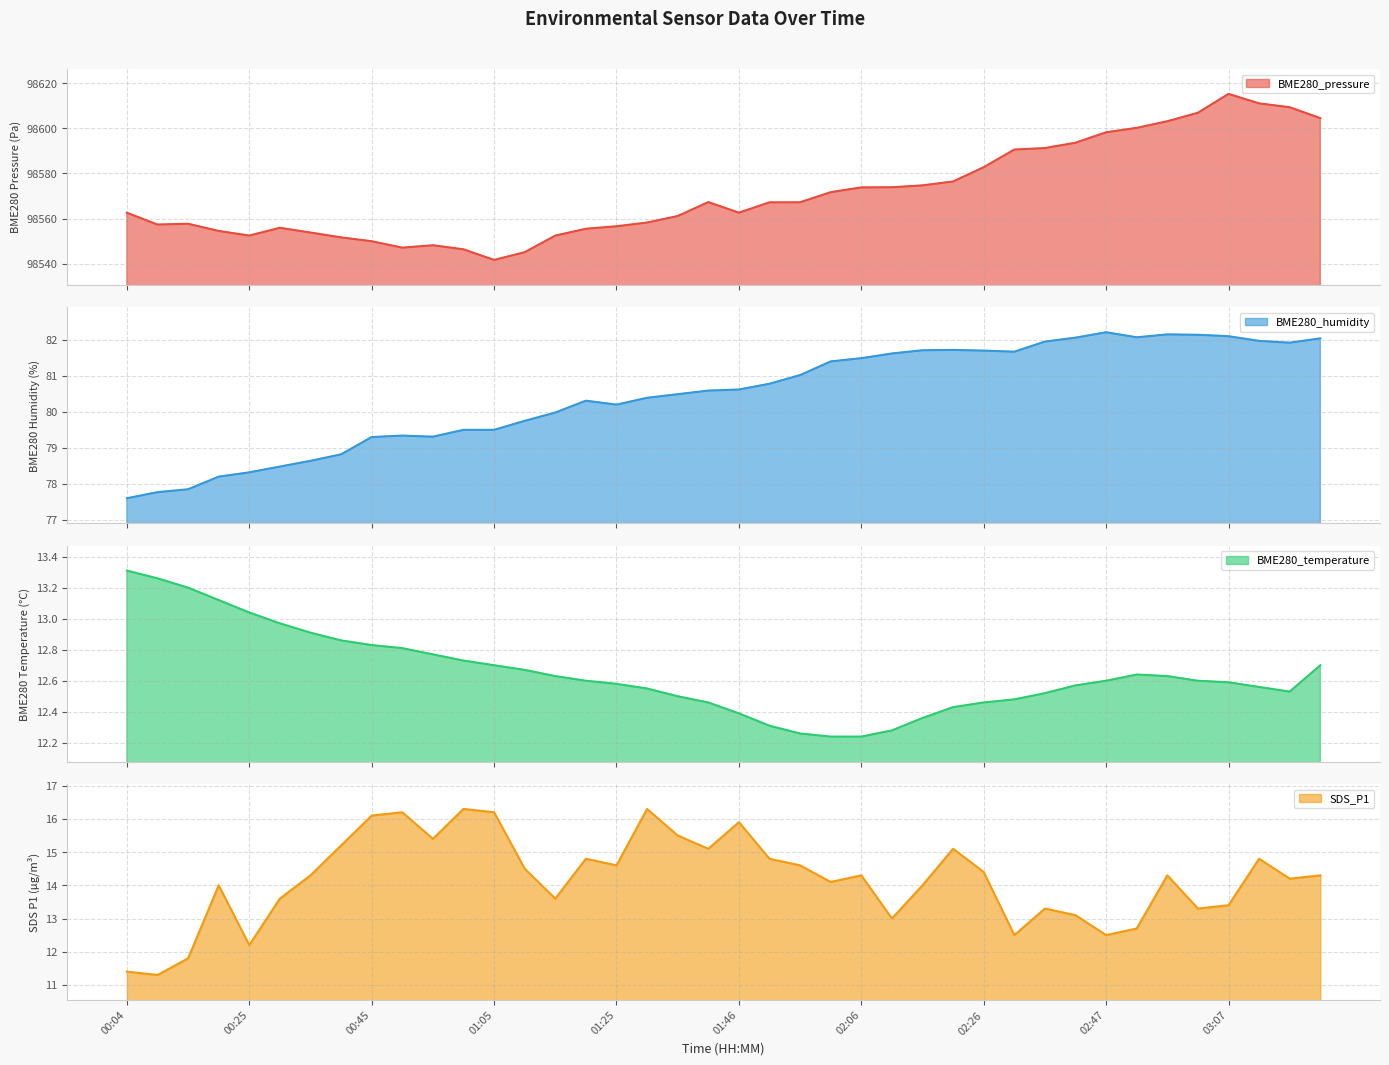

List the labels in order of BME280_temperature value, smallest first.

02:01, 02:06, 01:56, 02:11, 01:51, 02:16, 01:46, 02:21, 01:41, 02:26, 02:31, 01:36, 02:37, 03:17, 01:31, 03:12, 02:42, 01:25, 03:07, 01:20, 02:47, 03:02, 01:15, 02:57, 02:52, 01:10, 01:05, 03:22, 01:00, 00:55, 00:50, 00:45, 00:40, 00:35, 00:30, 00:25, 00:20, 00:15, 00:10, 00:04